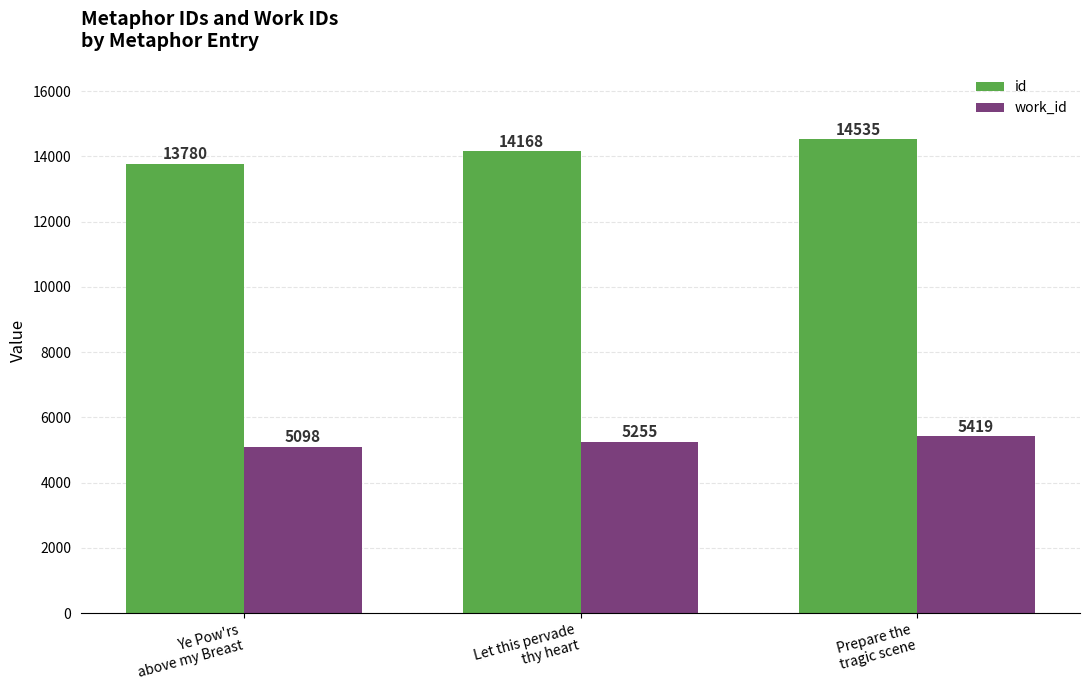

Is the value of id at Ye Pow'rs
above my Breast greater than the value of work_id at Let this pervade
thy heart?

Yes